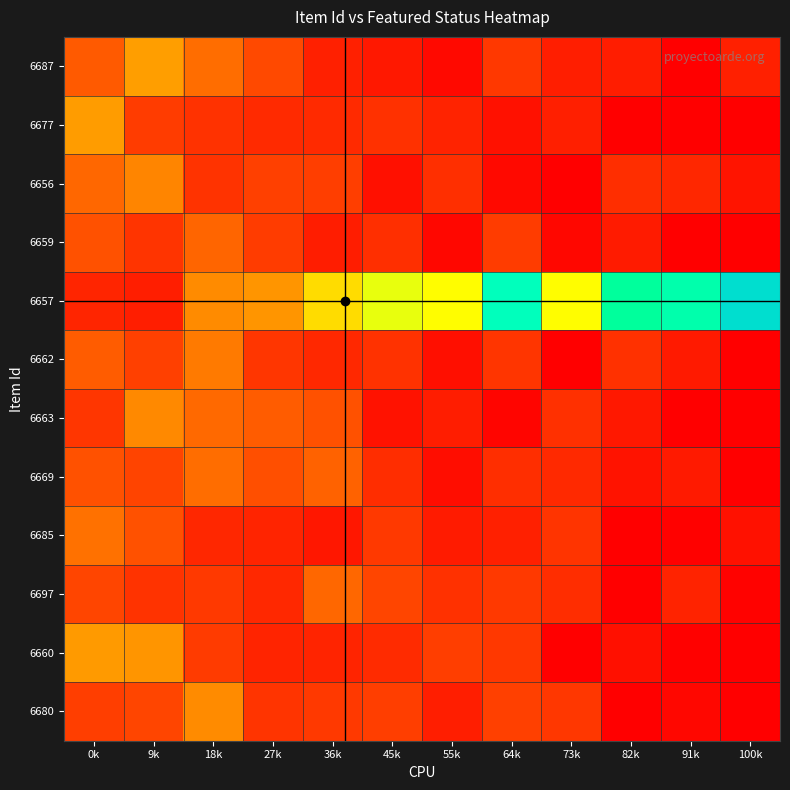

At which category is the sum across all series the highest?

0k